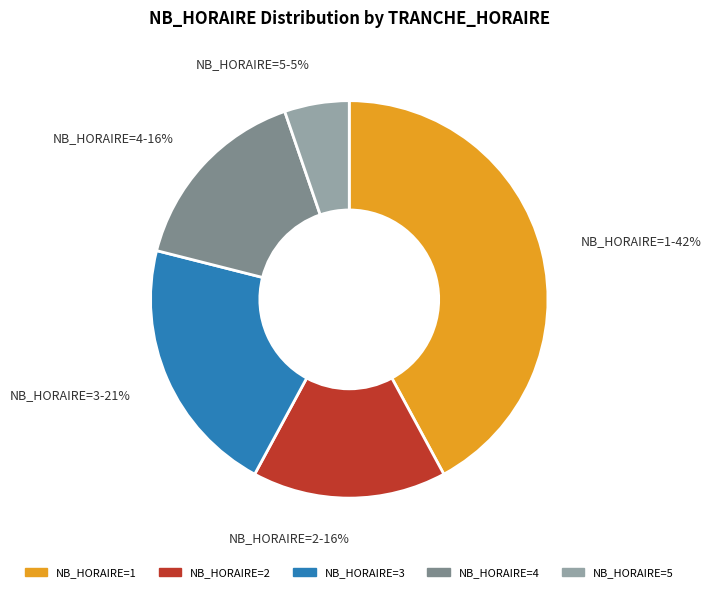

Is there any slice that represents more than half of the pie?

No